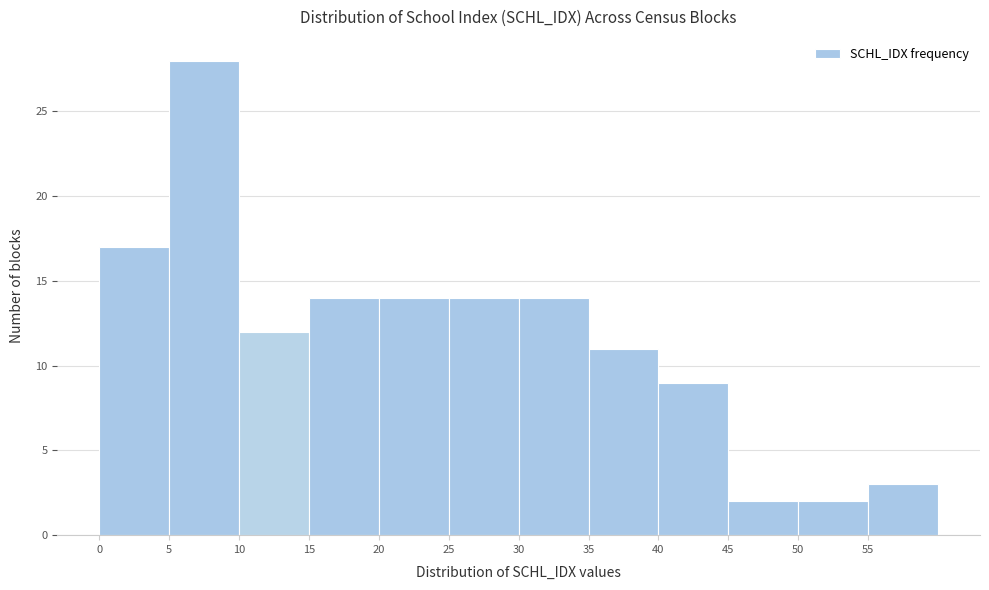

What is the height of the bar covering 0 to 5 on the x-axis? The values are not printed on the chart, so give them approximately, as read against the axis.

17